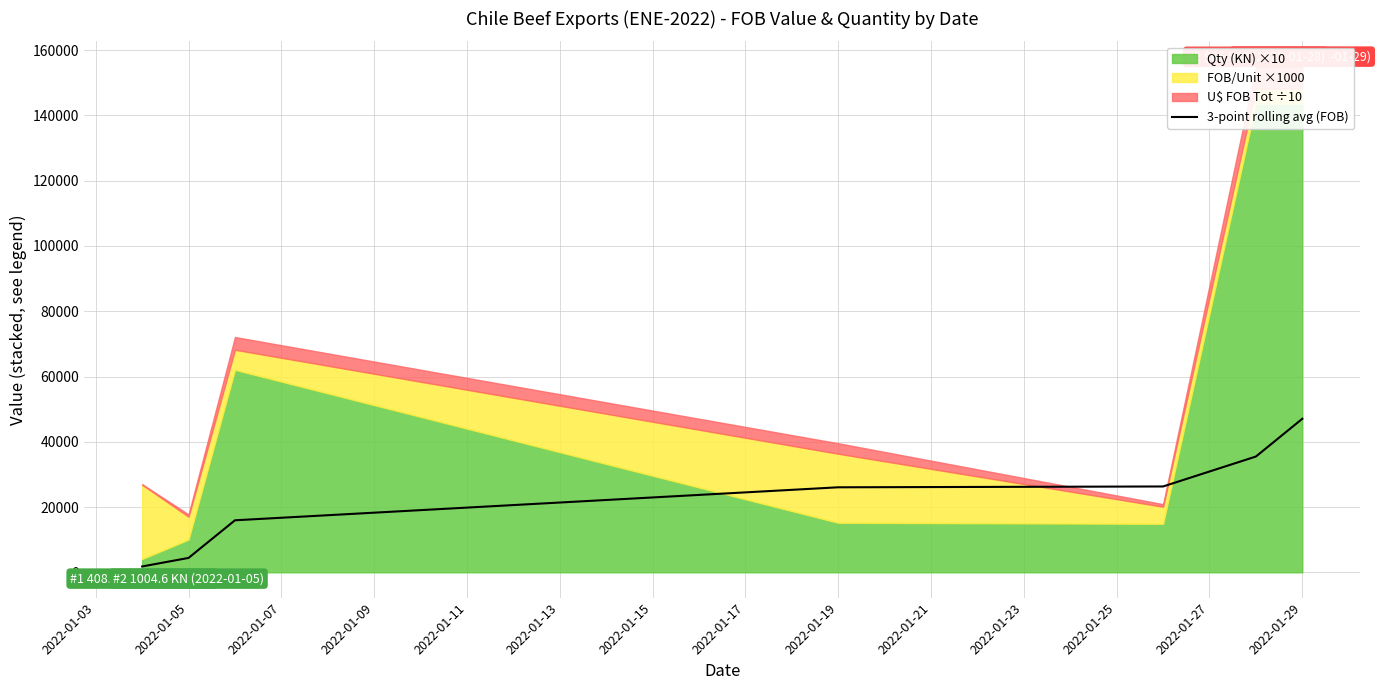

Reading left to right, extract all data points from this chart.

1795.0	4413.7	15942.9	26052.7	26306.7	35482.2	47053.1